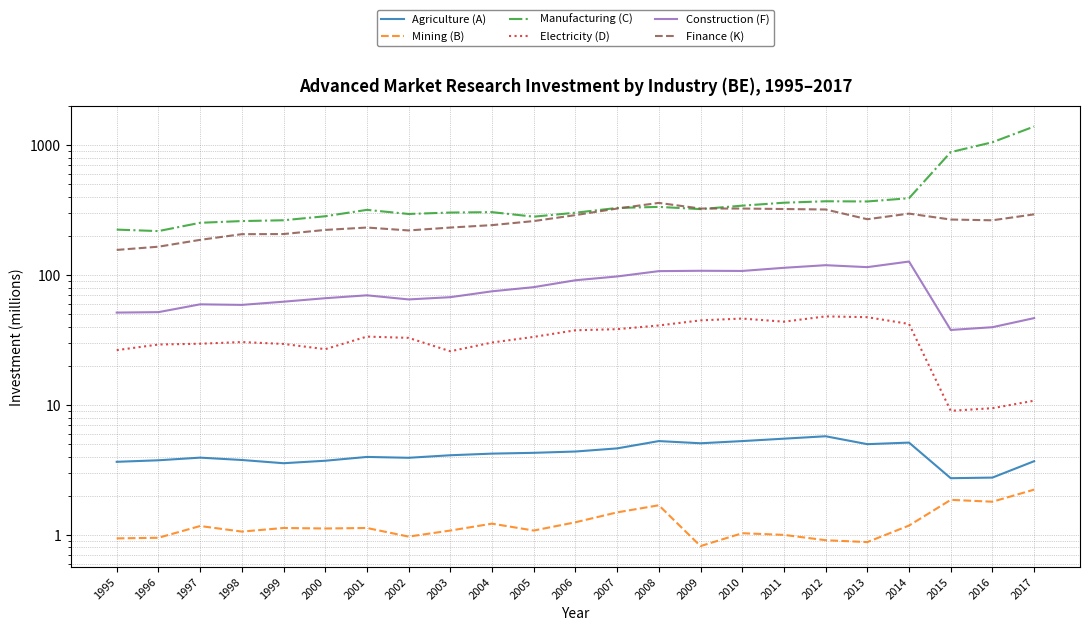

Rank the categories by Manufacturing (C) value from highest to lowest.

2017, 2016, 2015, 2014, 2012, 2013, 2011, 2010, 2008, 2007, 2009, 2001, 2004, 2003, 2006, 2002, 2000, 2005, 1999, 1998, 1997, 1995, 1996